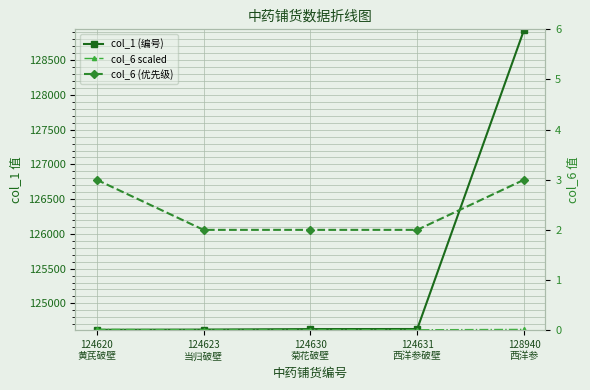

What is the spread (max minus min) of values at 124623
当归破壁?

124621